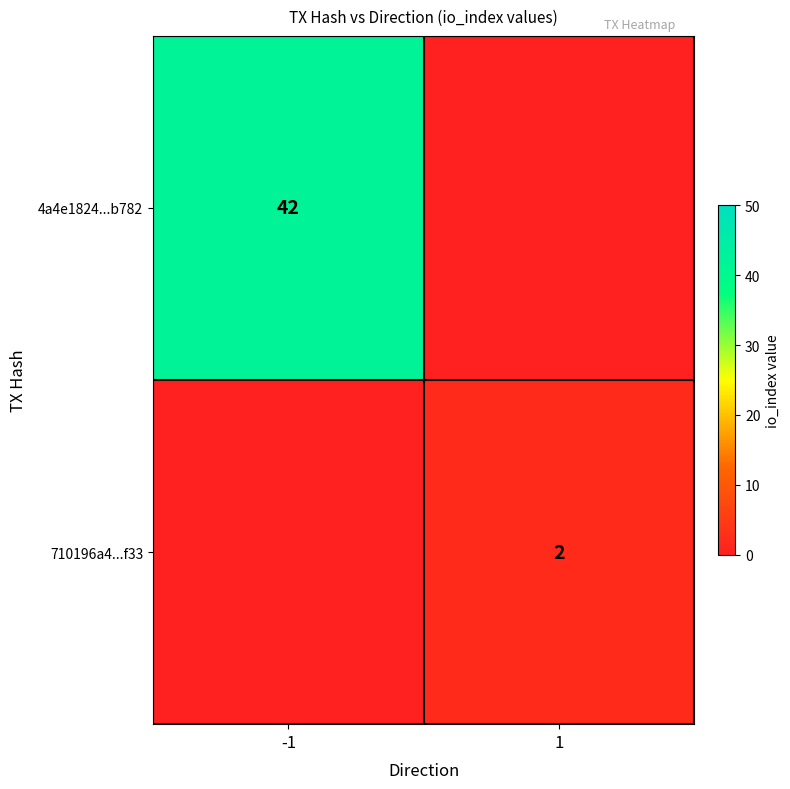

Is the value of 710196a4...f33 at 1 greater than the value of 4a4e1824...b782 at -1?

No